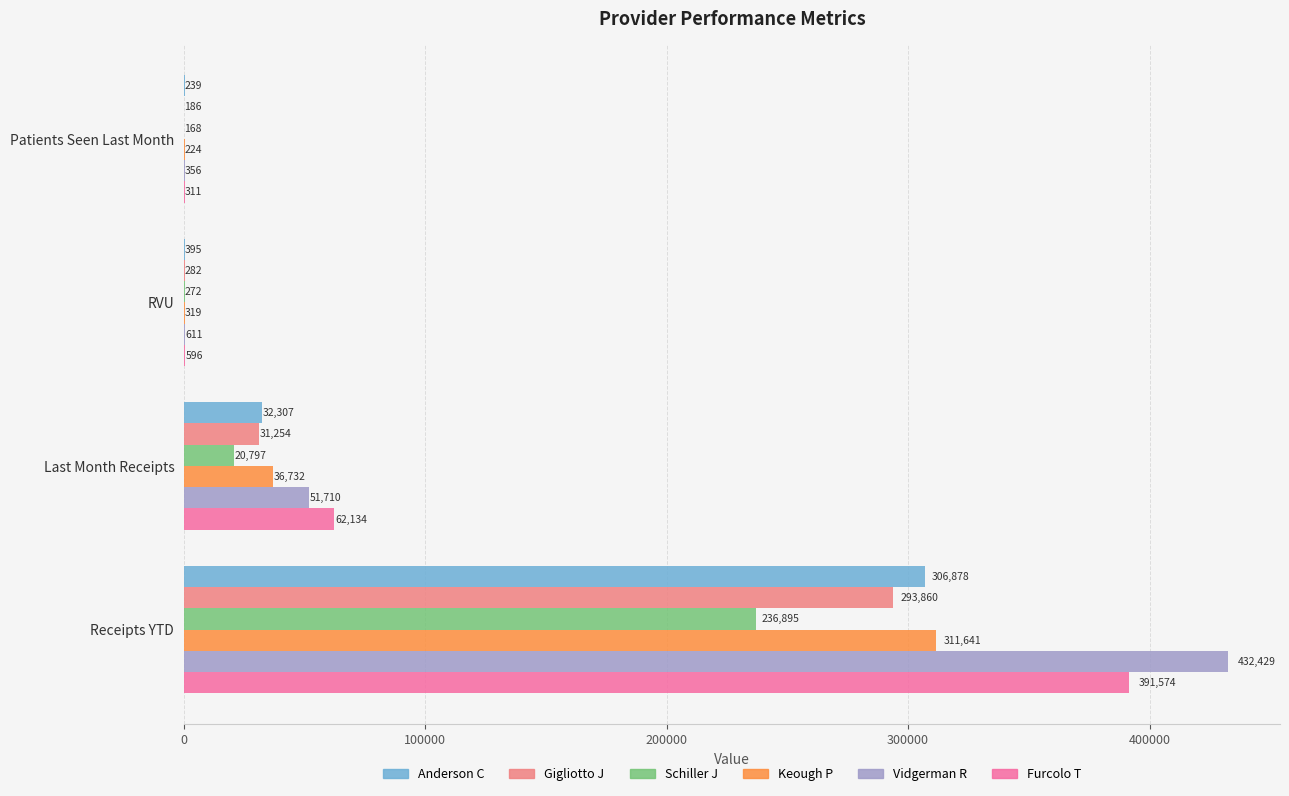

Is the value of Anderson C at Patients Seen Last Month greater than the value of Gigliotto J at RVU?

No